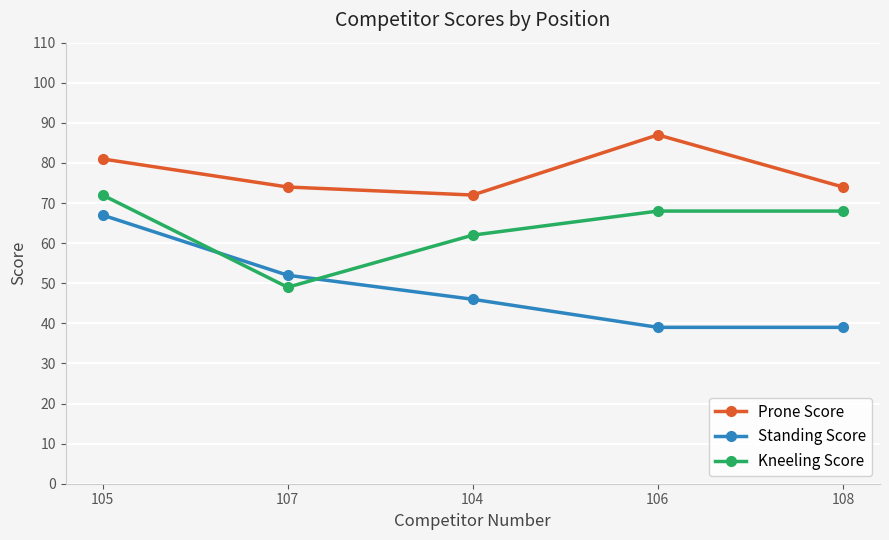

True or false: Prone Score and Kneeling Score cross at least once.

False